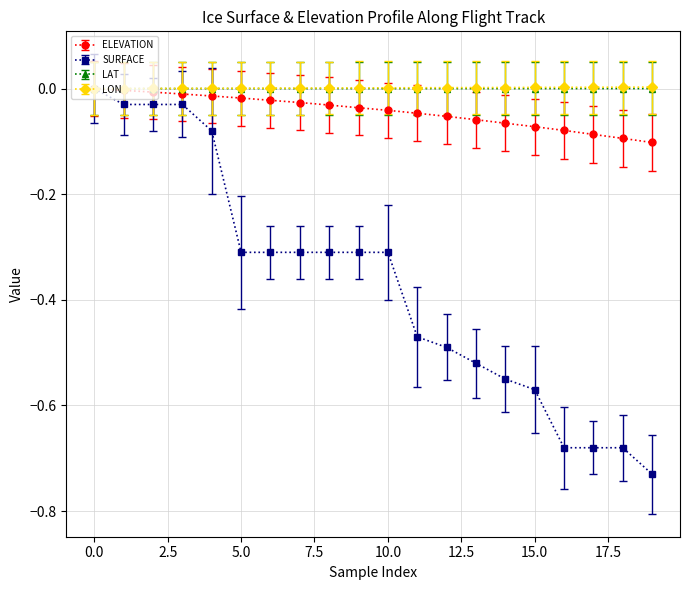

Which series has the largest range (max minus min)?

SURFACE